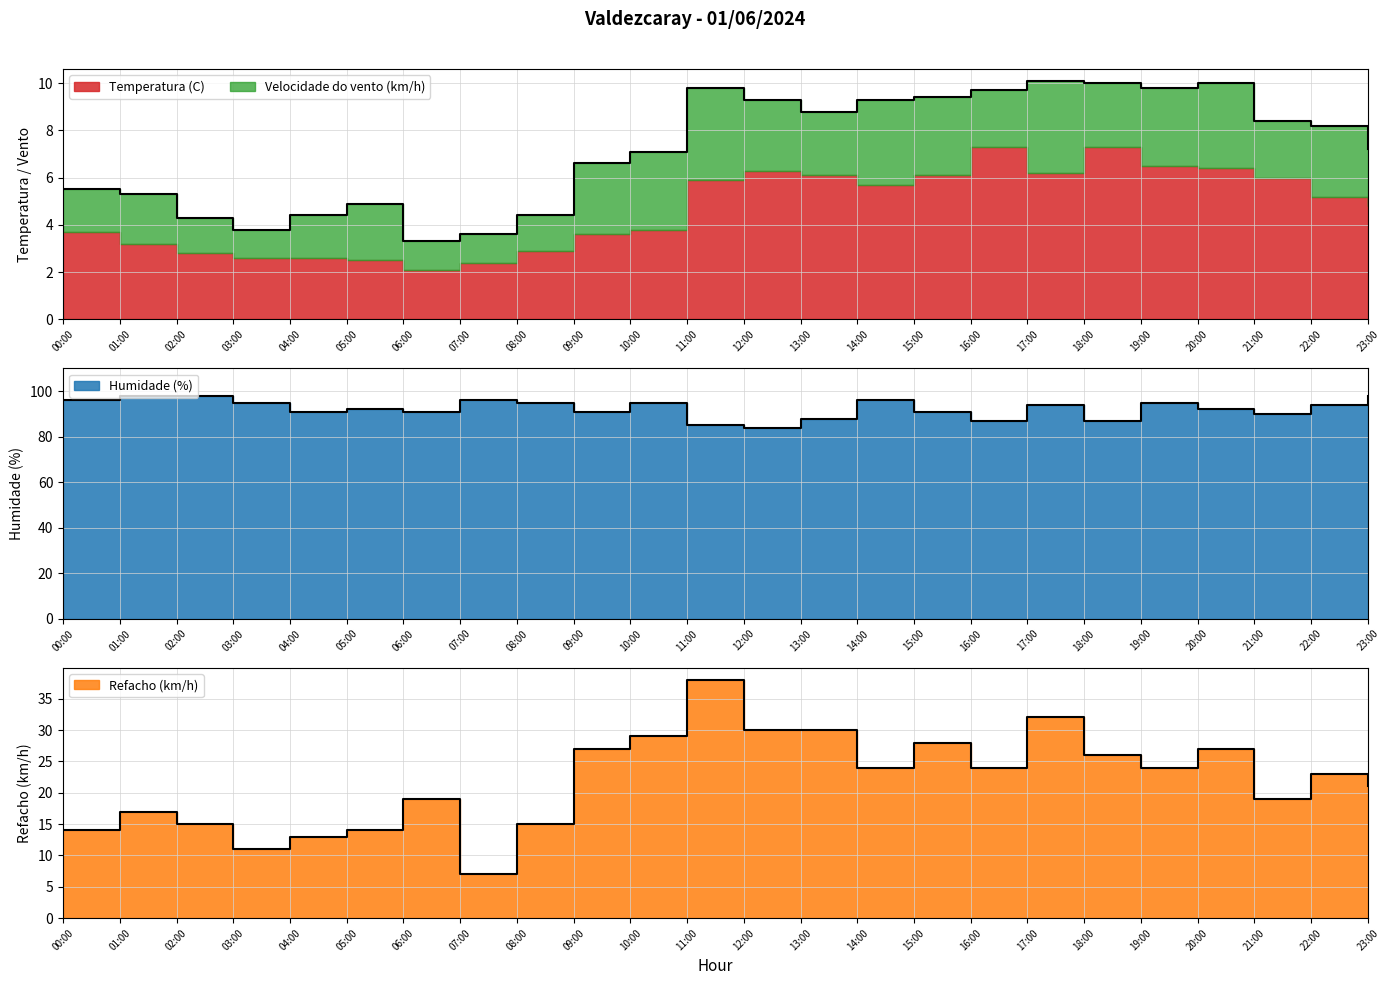

How many values in the Humidade (%) series are below 94?

12